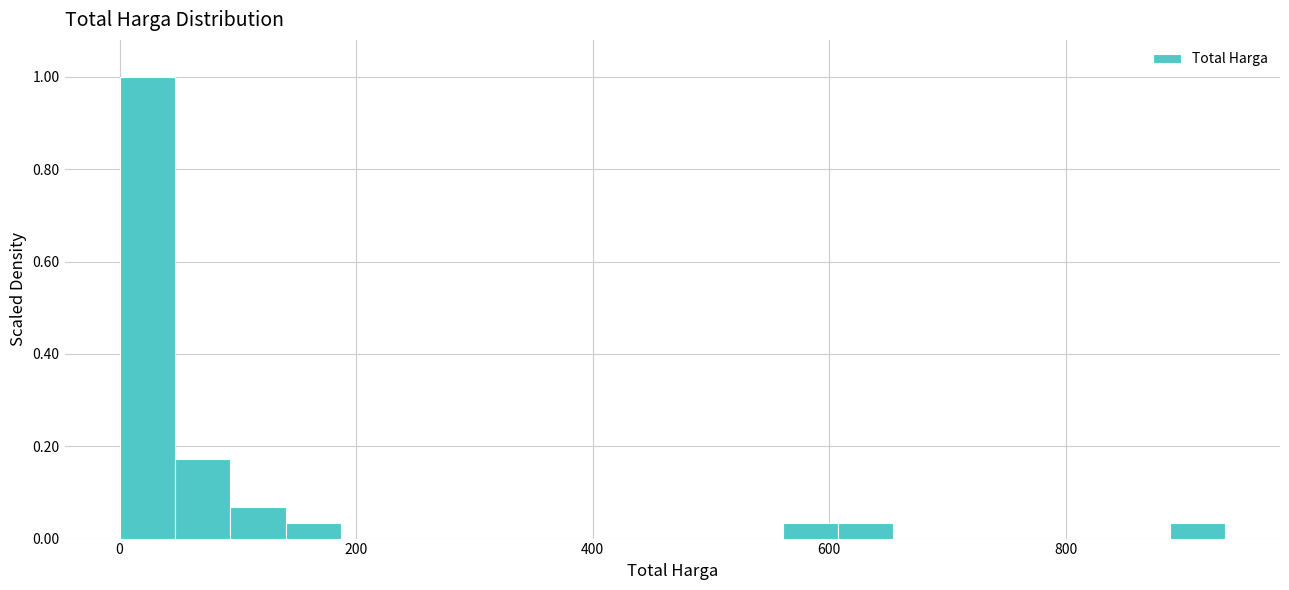

Around what value on the x-axis is the tallest bar? Give the approximate position of its centre, as read against the axis.

20